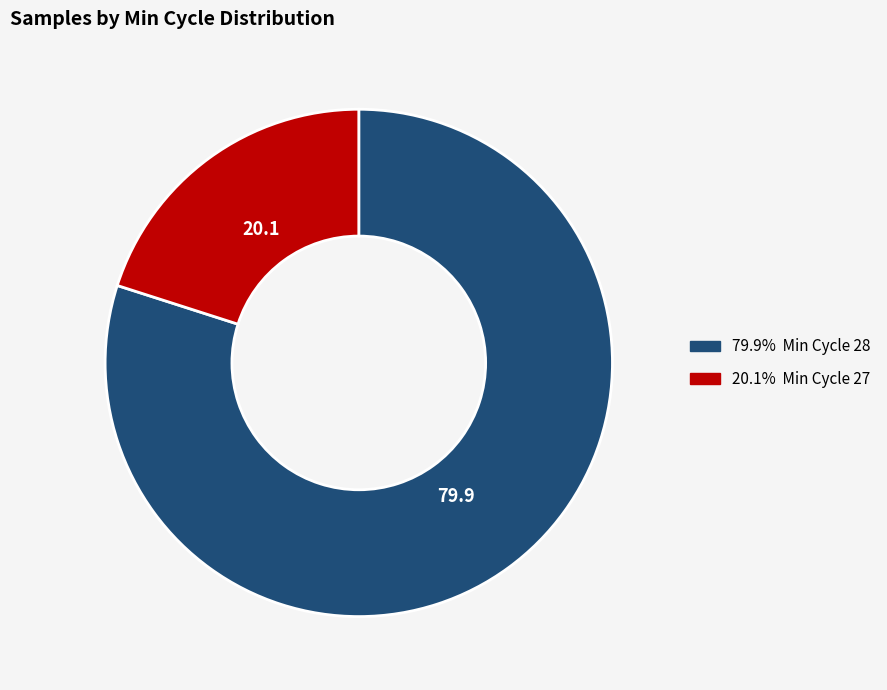

Does any single category account for the majority?

Yes